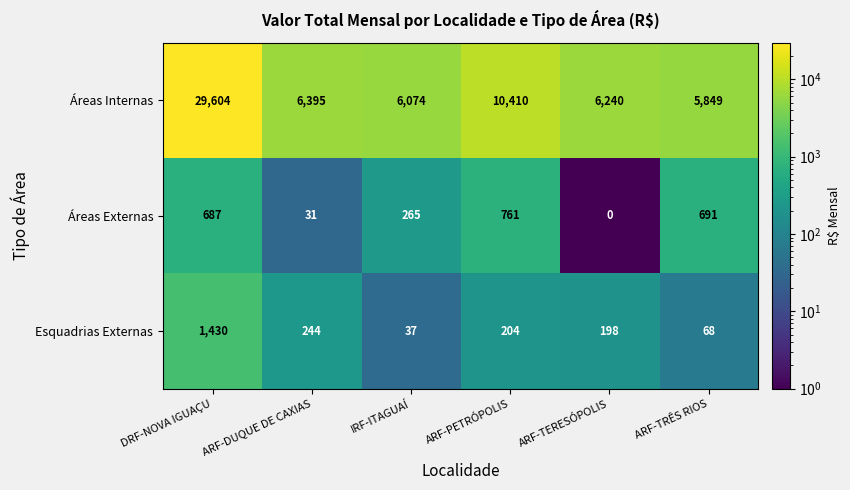

Reading left to right, what are all the values shown in this chart?

Áreas Internas: DRF-NOVA IGUAÇU=29604	ARF-DUQUE DE CAXIAS=6395	IRF-ITAGUAÍ=6074	ARF-PETRÓPOLIS=10410	ARF-TERESÓPOLIS=6240	ARF-TRÊS RIOS=5849
Áreas Externas: DRF-NOVA IGUAÇU=687	ARF-DUQUE DE CAXIAS=31	IRF-ITAGUAÍ=265	ARF-PETRÓPOLIS=761	ARF-TERESÓPOLIS=0	ARF-TRÊS RIOS=691
Esquadrias Externas: DRF-NOVA IGUAÇU=1430	ARF-DUQUE DE CAXIAS=244	IRF-ITAGUAÍ=37	ARF-PETRÓPOLIS=204	ARF-TERESÓPOLIS=198	ARF-TRÊS RIOS=68